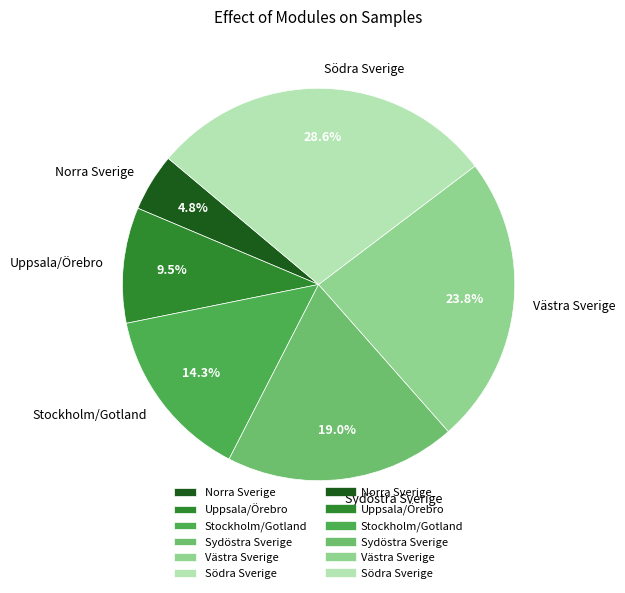

What is the total percentage of Norra Sverige and Sydöstra Sverige?

23.8%